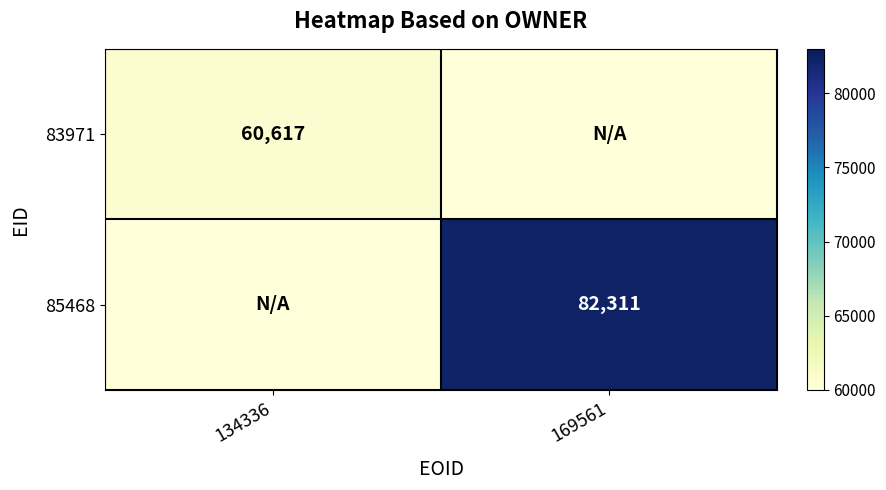

The value of 85468 at 134336 is -46591. True or false?

False